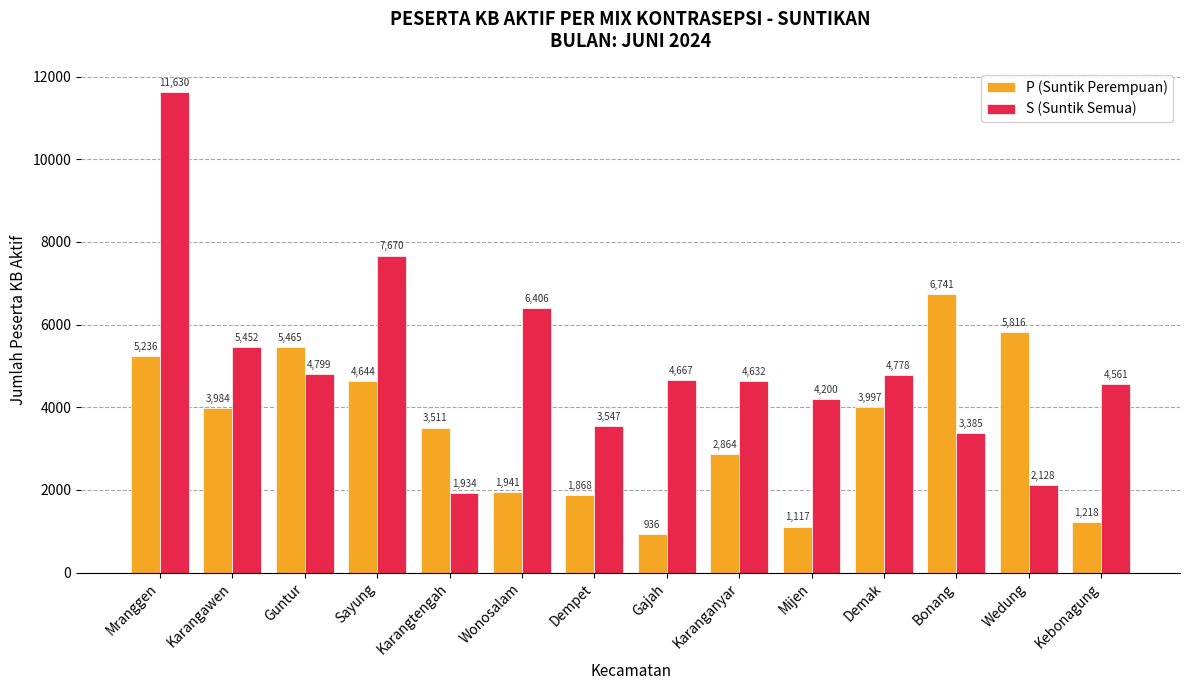

At which category is the sum across all series the highest?

Mranggen